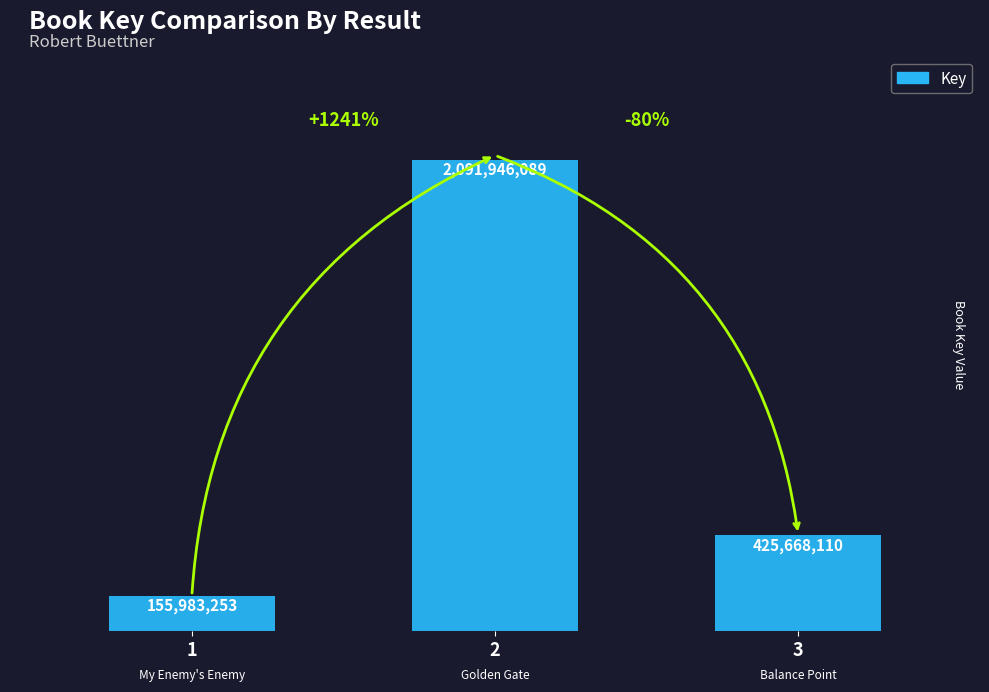

What is the minimum value shown in the chart?

155983253